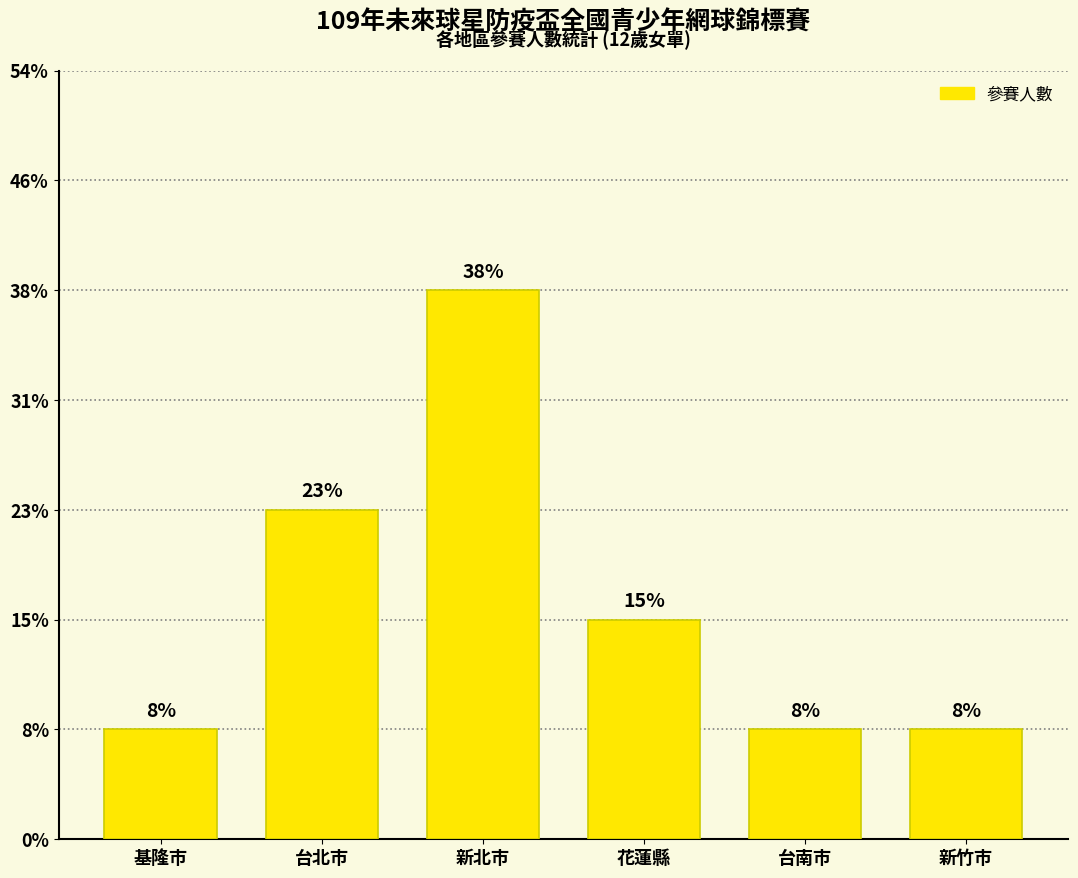

Are the bars horizontal?

No